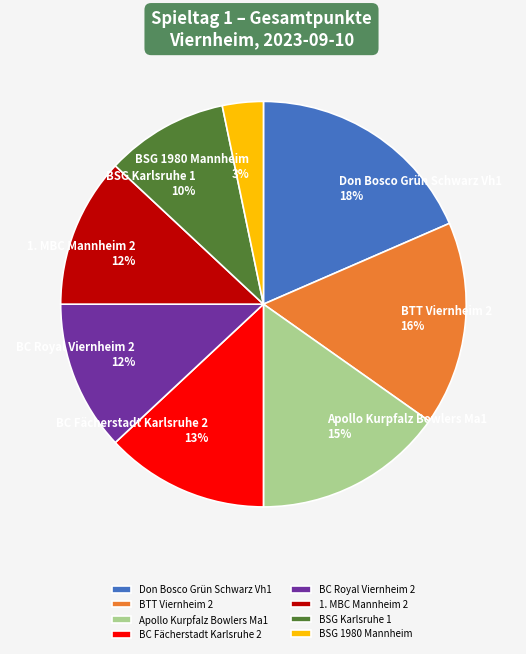

The BTT Viernheim 2 slice represents 16% of the pie. True or false?

True